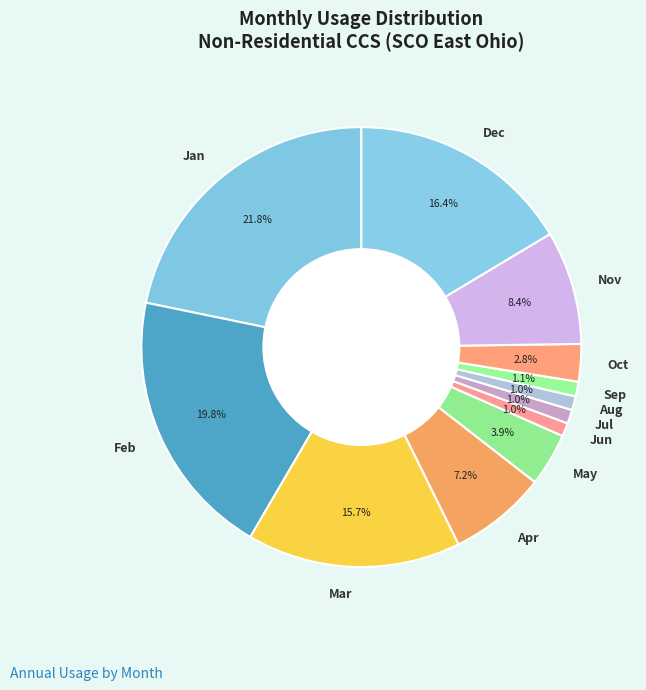

What percentage do Dec and Jan together represent?

38.2%